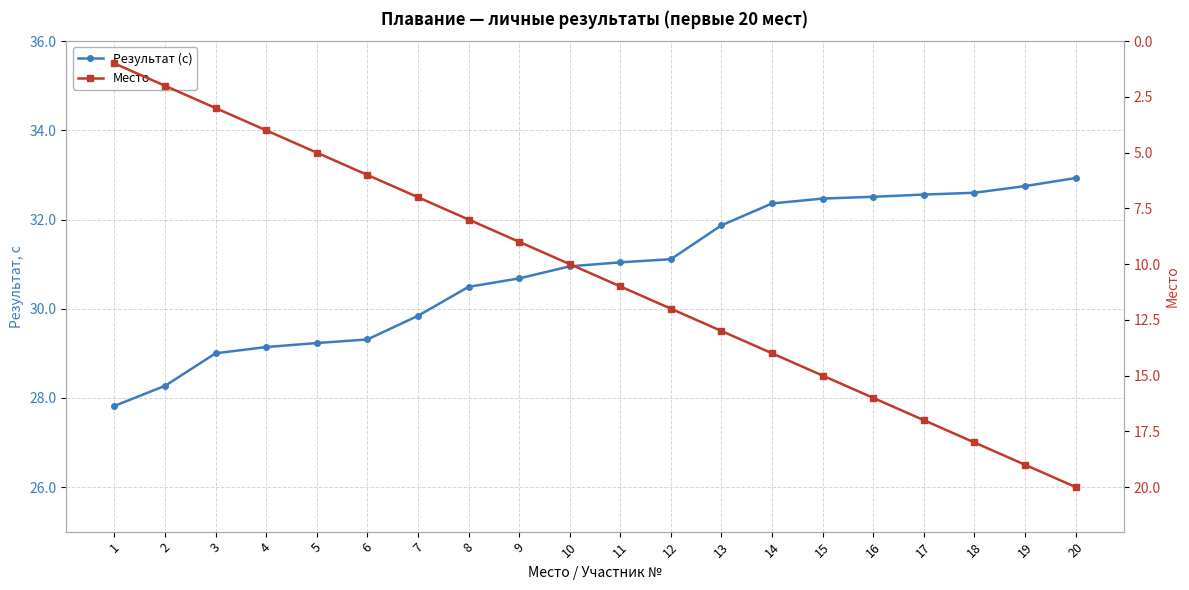

List the labels in order of Результат (с) value, largest first.

20, 19, 18, 17, 16, 15, 14, 13, 12, 11, 10, 9, 8, 7, 6, 5, 4, 3, 2, 1